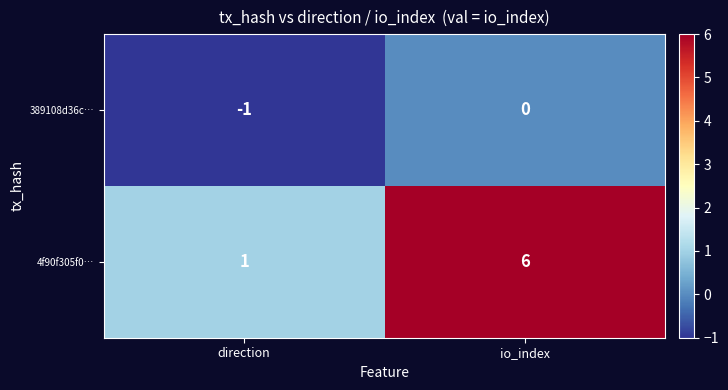

What is the difference between the highest and lowest values at io_index?

6